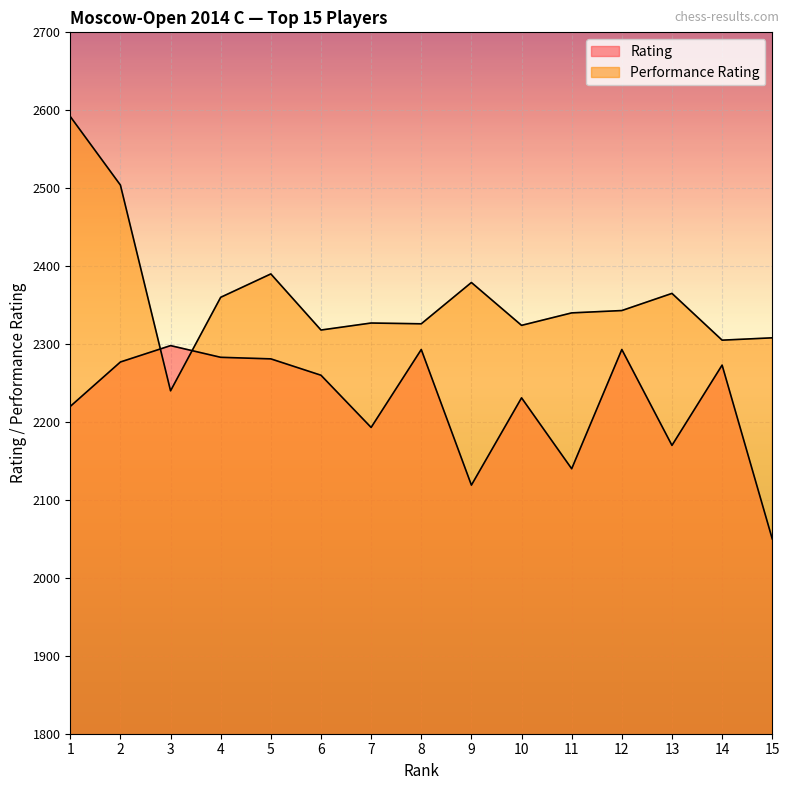

What is the maximum value shown in the chart?

2592